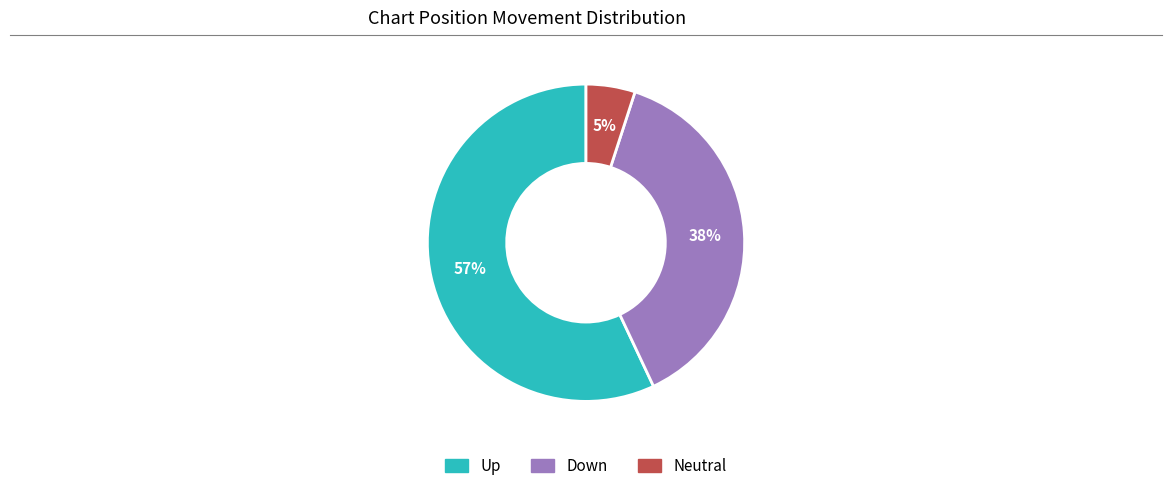

Is there any slice that represents more than half of the pie?

Yes